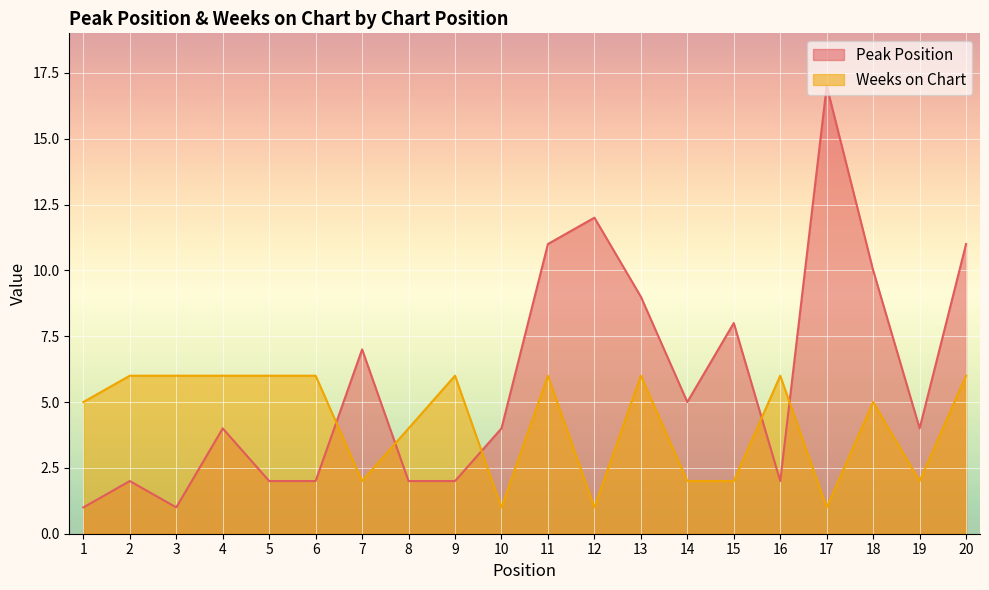

At how many categories does at least one series exceed 6?

8